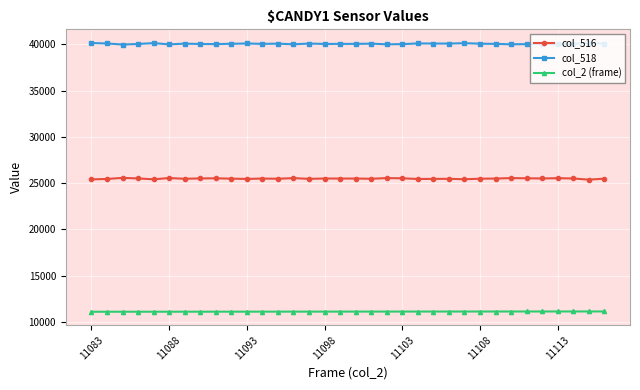

True or false: col_518 has more than 2 interior local peaks.

True